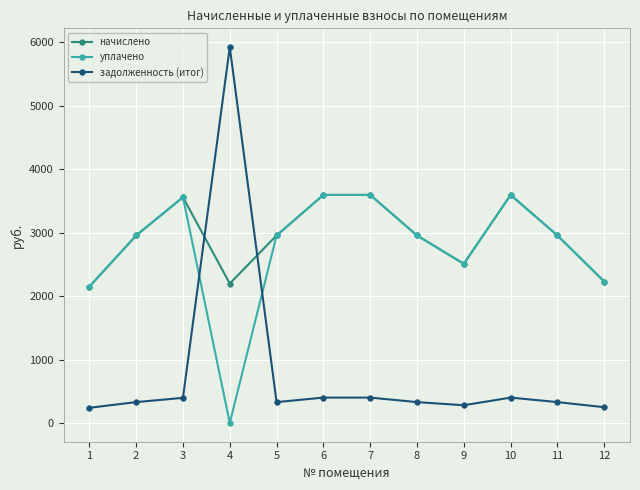

How many data points in уплачено are less than 2955?

4